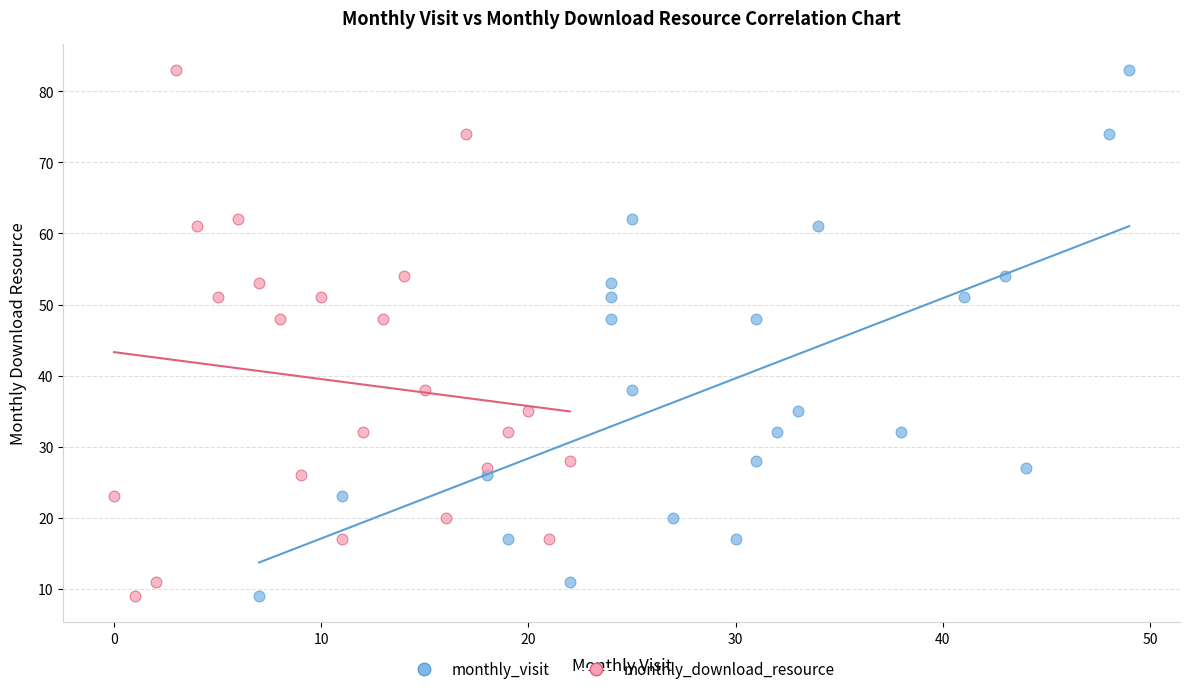

What are all the series names shown in the legend?

monthly_visit, monthly_download_resource